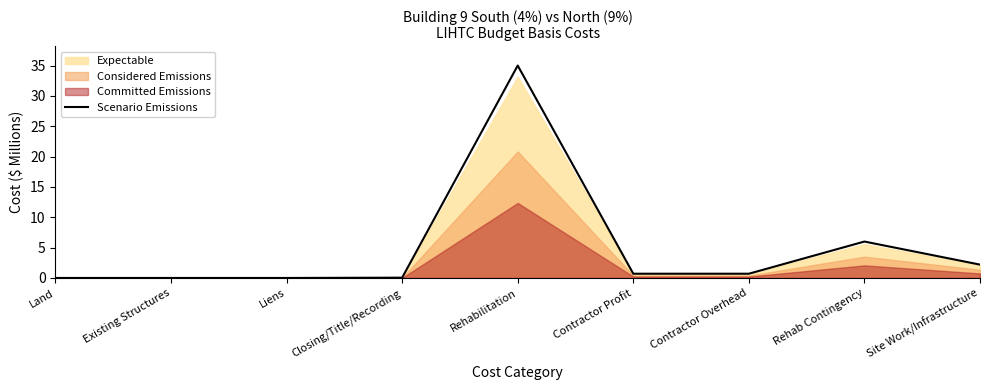

What is the change in value from Existing Structures to Site Work/Infrastructure?

+2.2